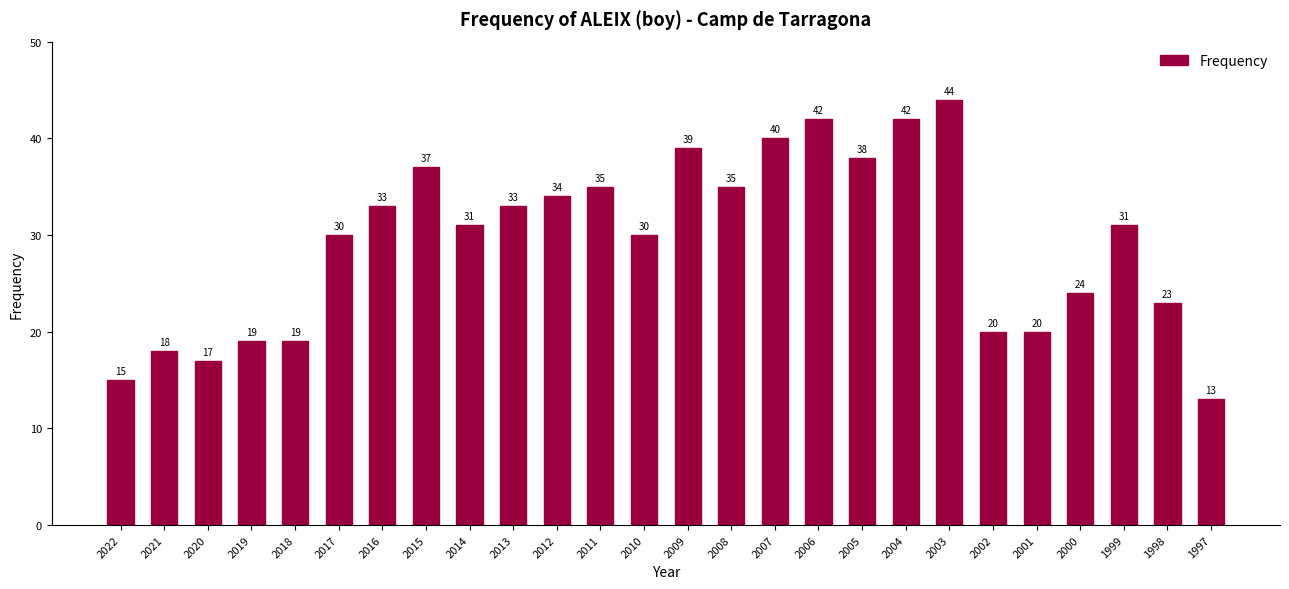

Which label corresponds to the largest value in the chart?

2003